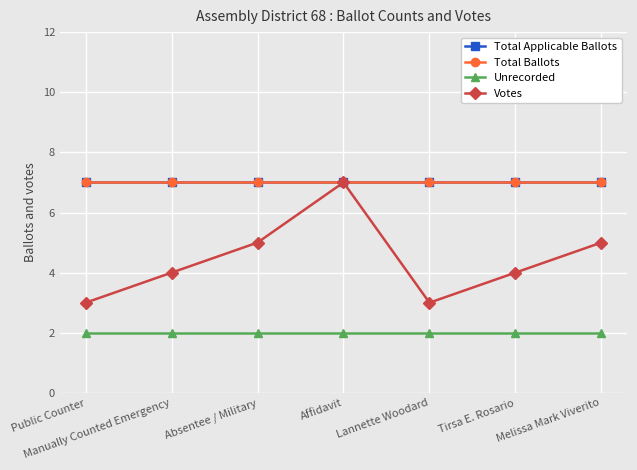

Does the chart have visible grid lines?

Yes